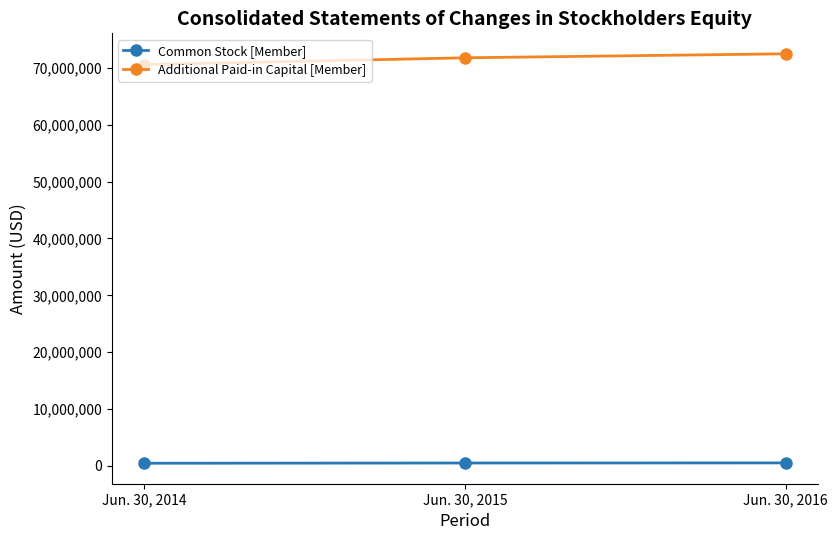

What is the average value of the Common Stock [Member] series?

469093